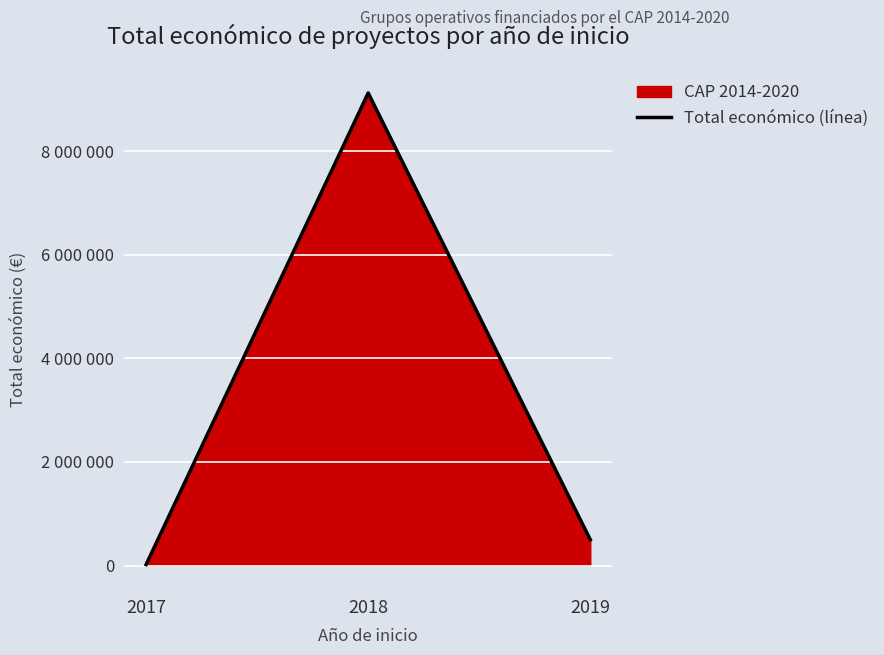

What is the difference between the values at 2018 and 2017?

9106040